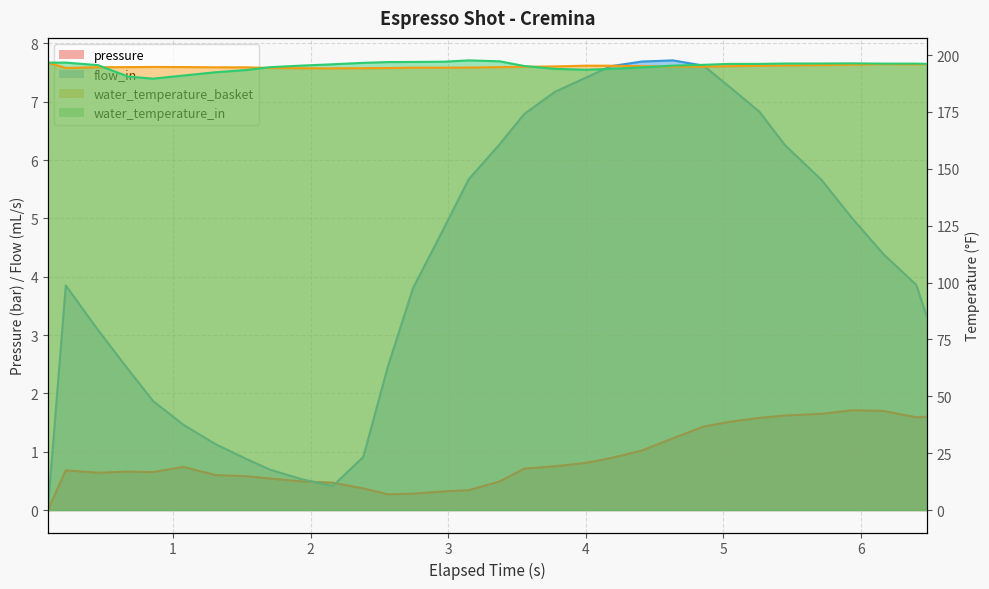

List the series in order of their peak value, lowest first.

pressure, flow_in, water_temperature_basket, water_temperature_in